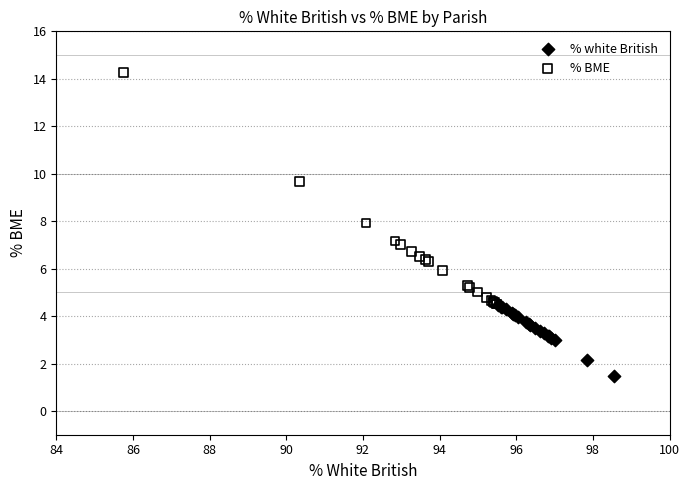

Which series reaches the minimum Y coordinate?

% white British